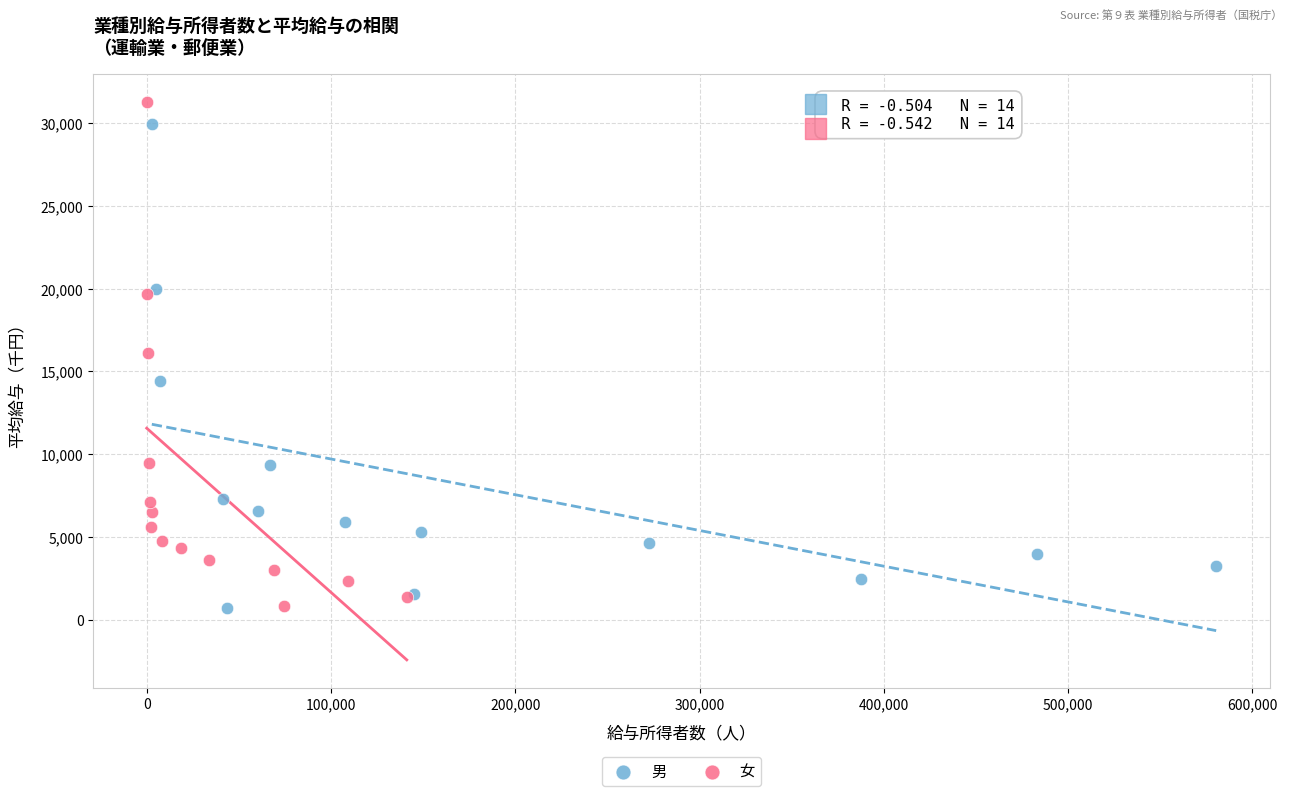

Which series has the largest Y range (max minus min)?

女